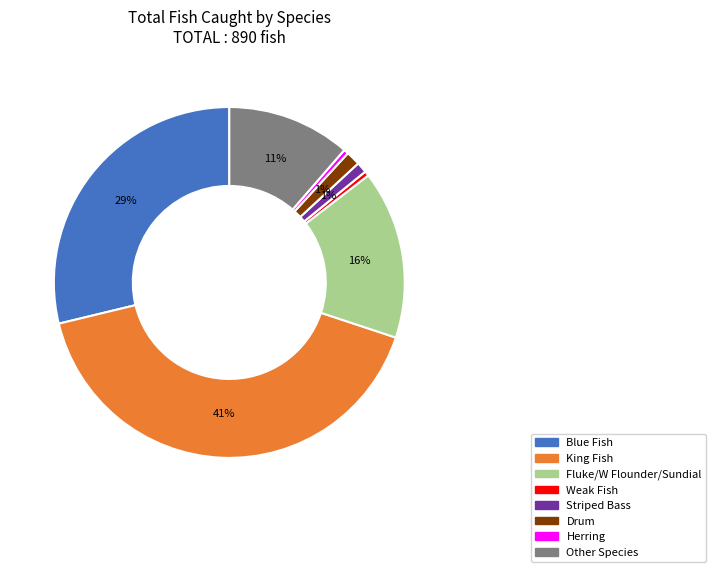

Does any single category account for the majority?

No